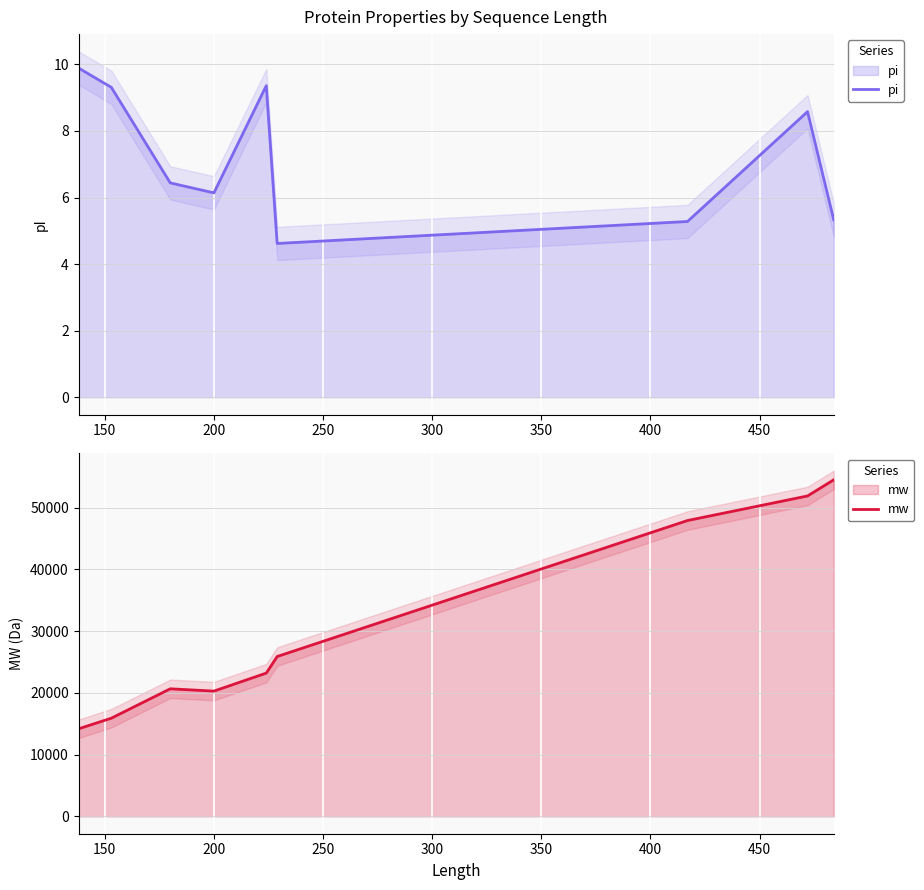

What is the sum of all mw values?

274501.1